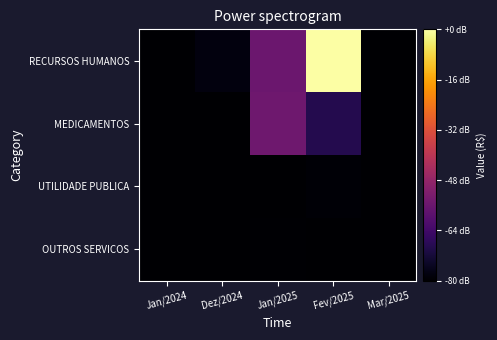

What is the total value across all series at Jan/2025?

15793.7